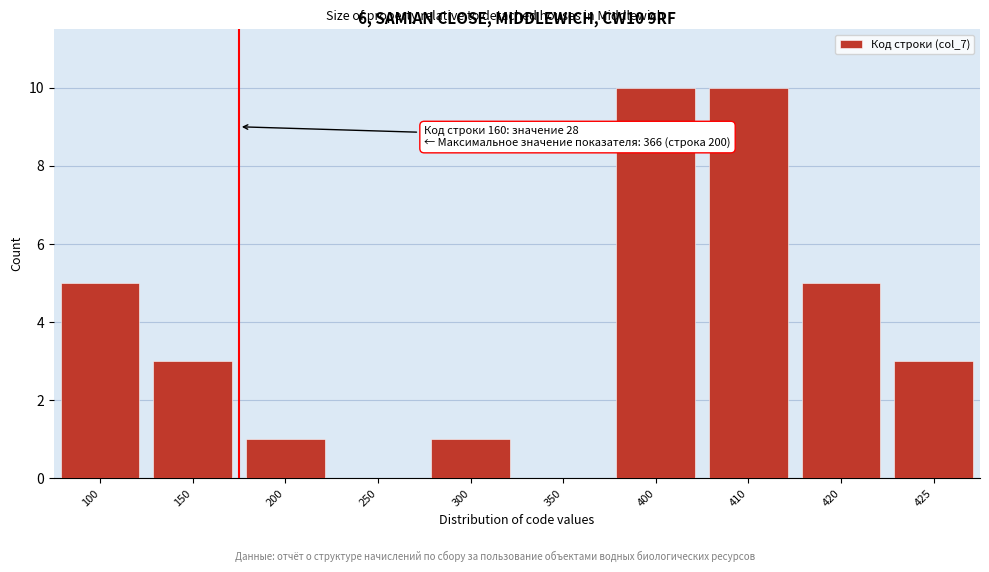

Reading right to left, transcribe all the data shown in this chart.

425=3	420=5	410=10	400=10	350=0	300=1	250=0	200=1	150=3	100=5